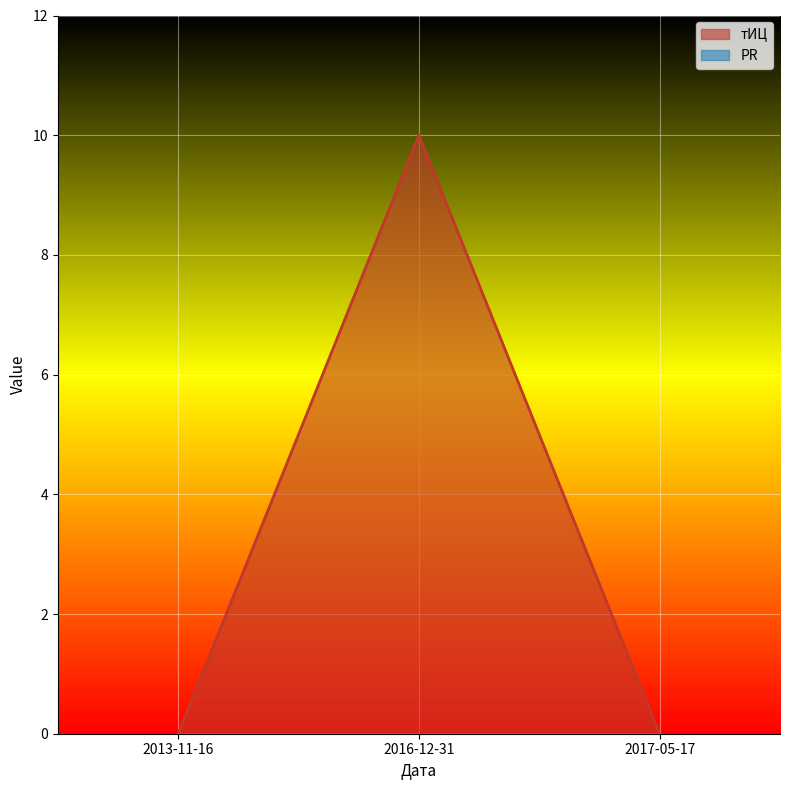

Where is the data nearest to the value 5?

2013-11-16